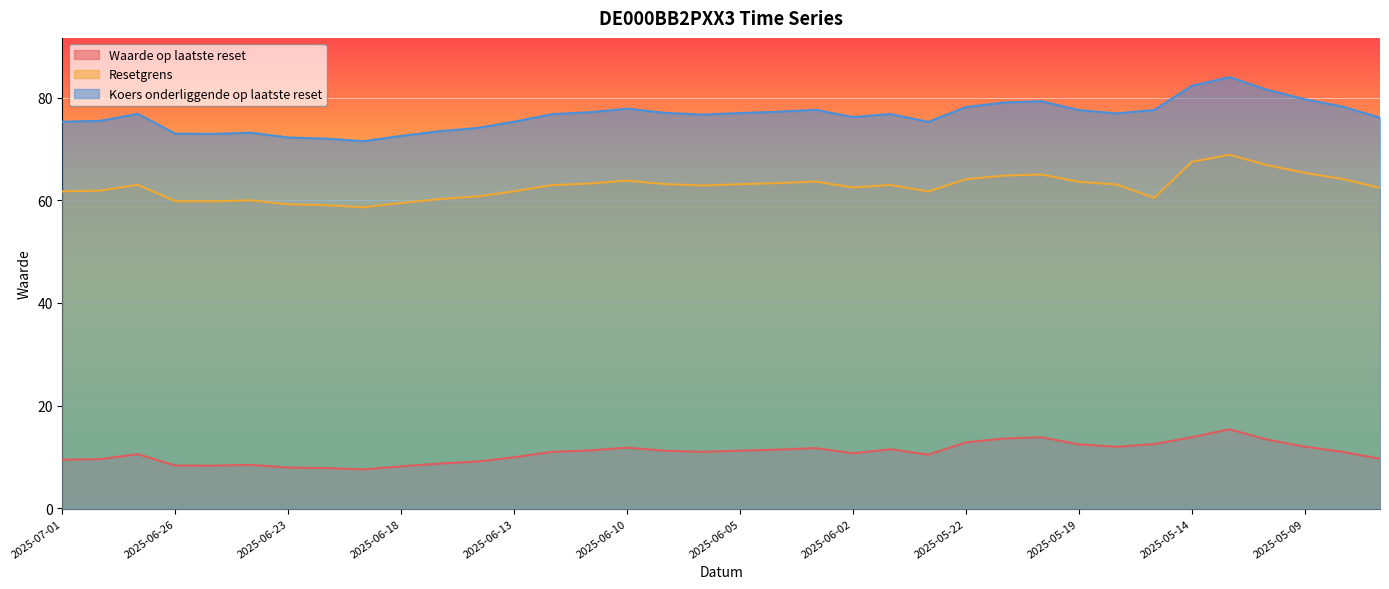

At which category is the sum across all series the highest?

2025-05-13